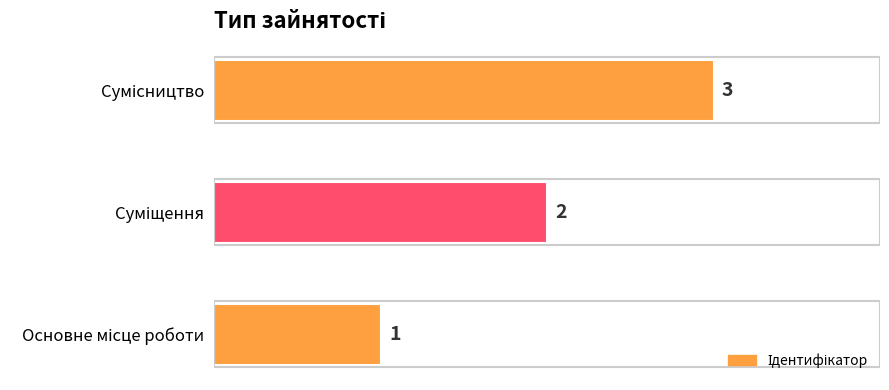

Count the values in the range 1 to 3.

3